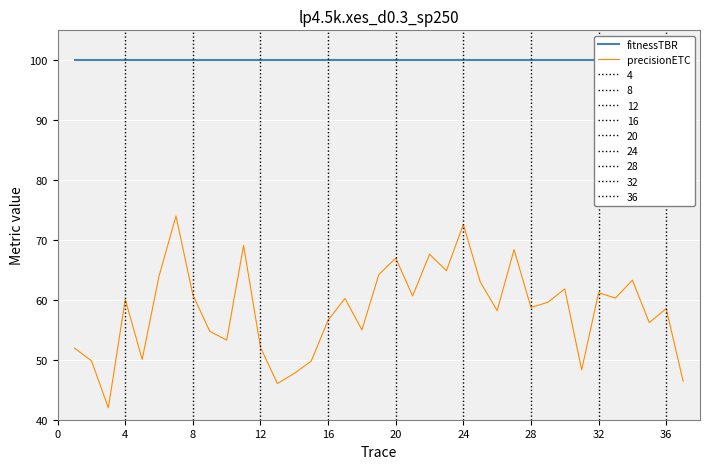

Is it true that precisionETC equals 58.7 at 28?

True